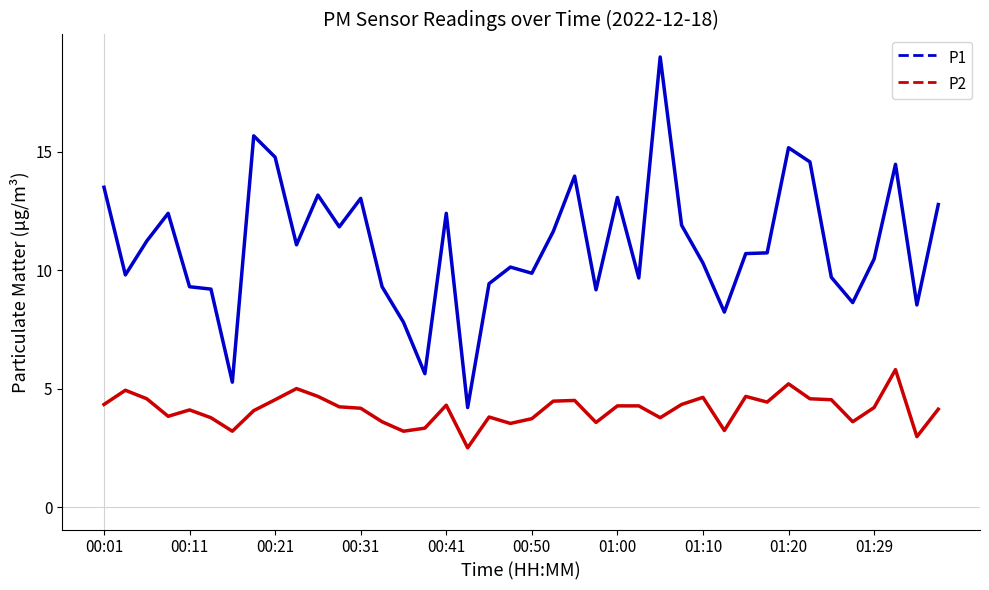

True or false: P2 and P1 intersect in this chart.

False